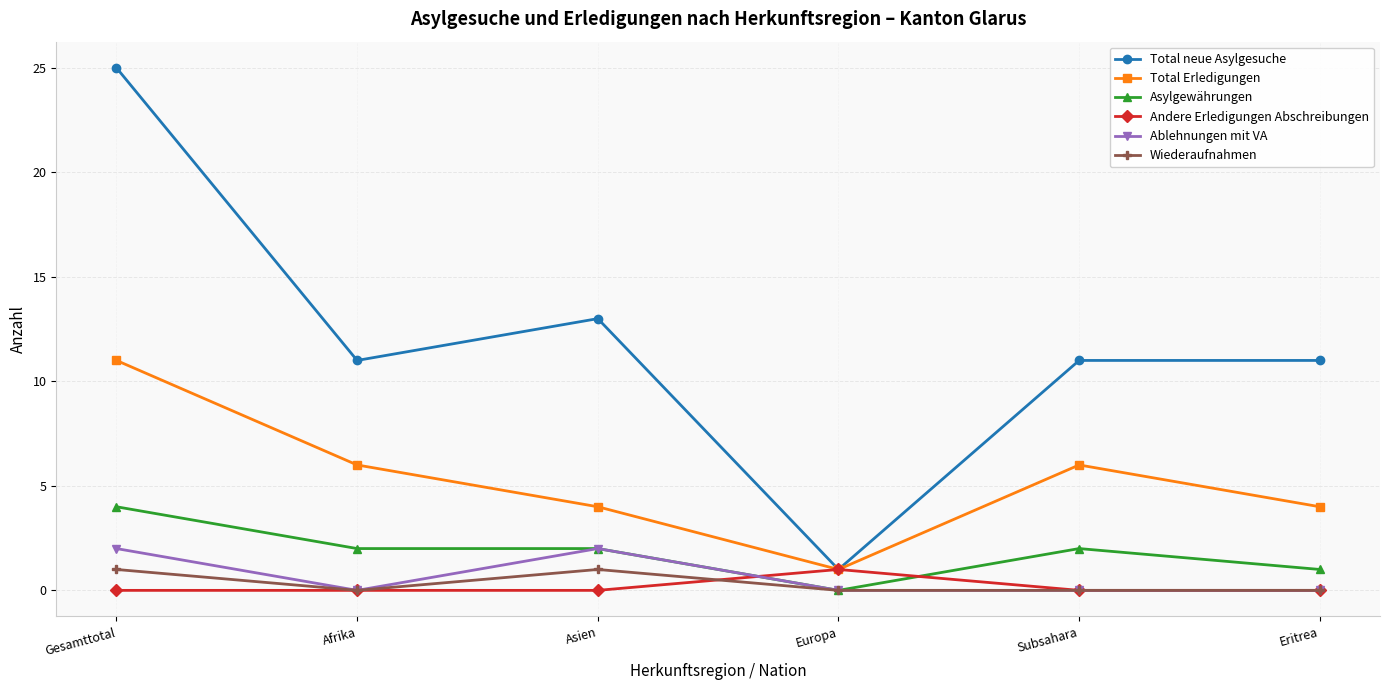

Which label corresponds to the largest value in the chart?

Gesamttotal